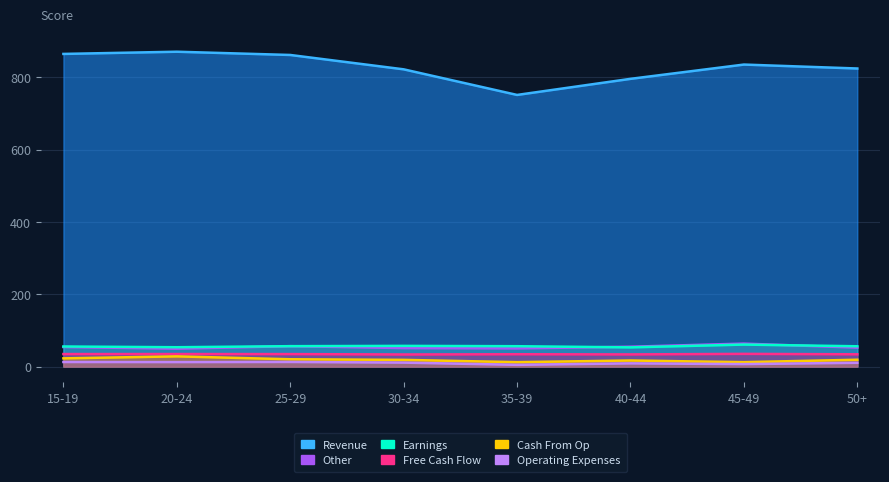

True or false: Other (col_27) and Cash From Op (col_3) cross at least once.

False